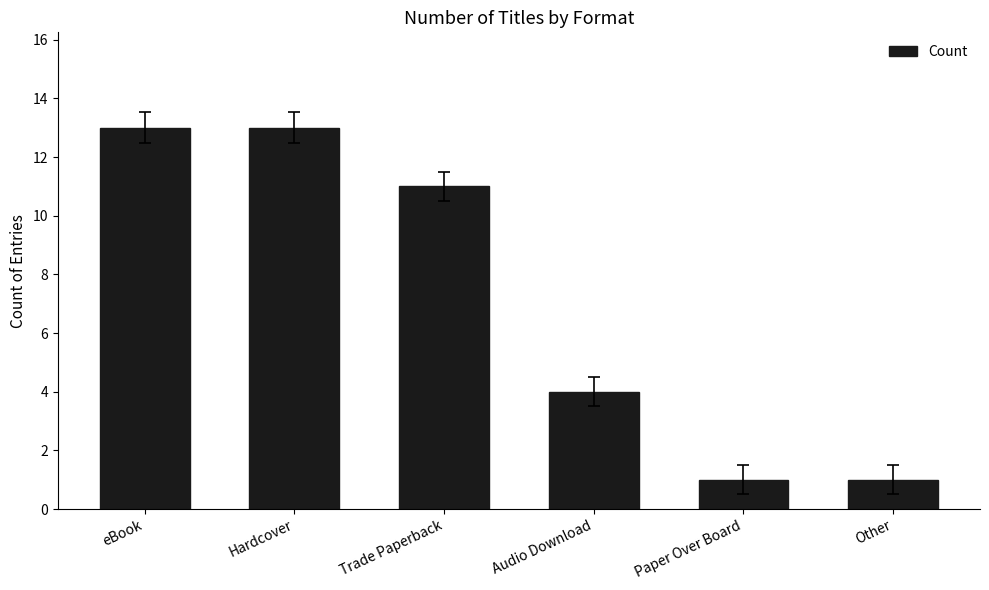

Reading right to left, list all the values displayed in this chart.

1	1	4	11	13	13